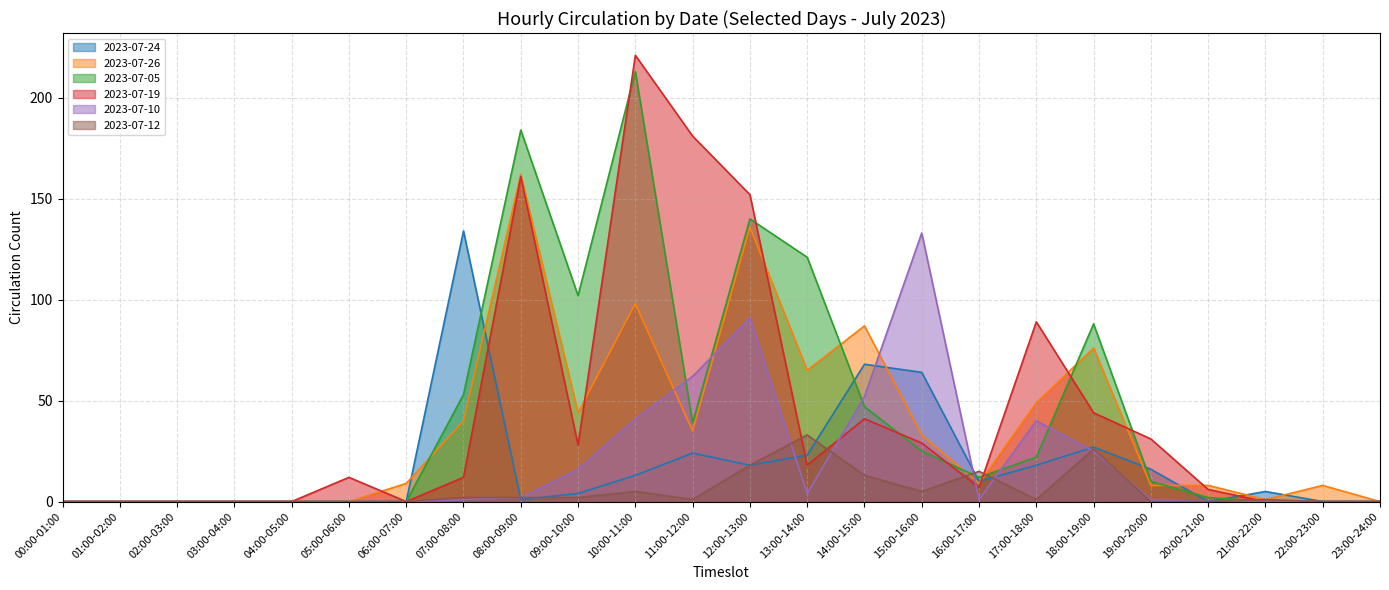

How many categories are shown in the chart?

24